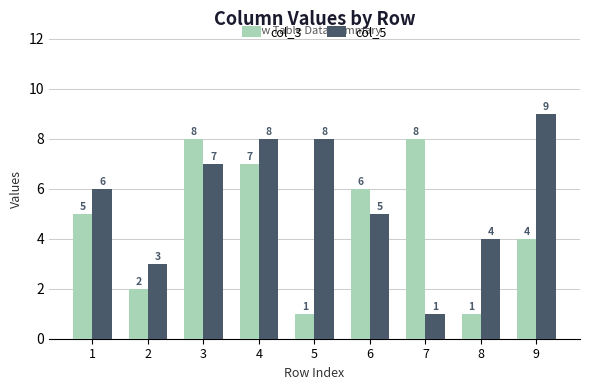

Which category has the lowest value in the col_5 series?

7